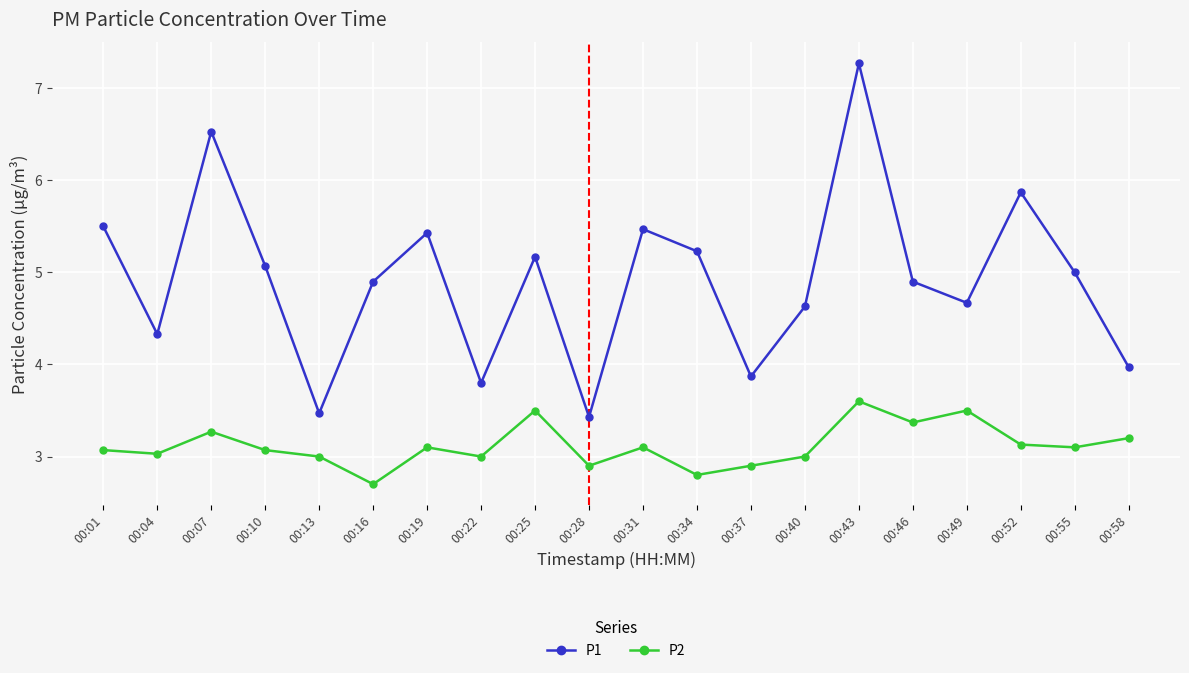

Rank the series at 00:19 from lowest to highest value.

P2, P1